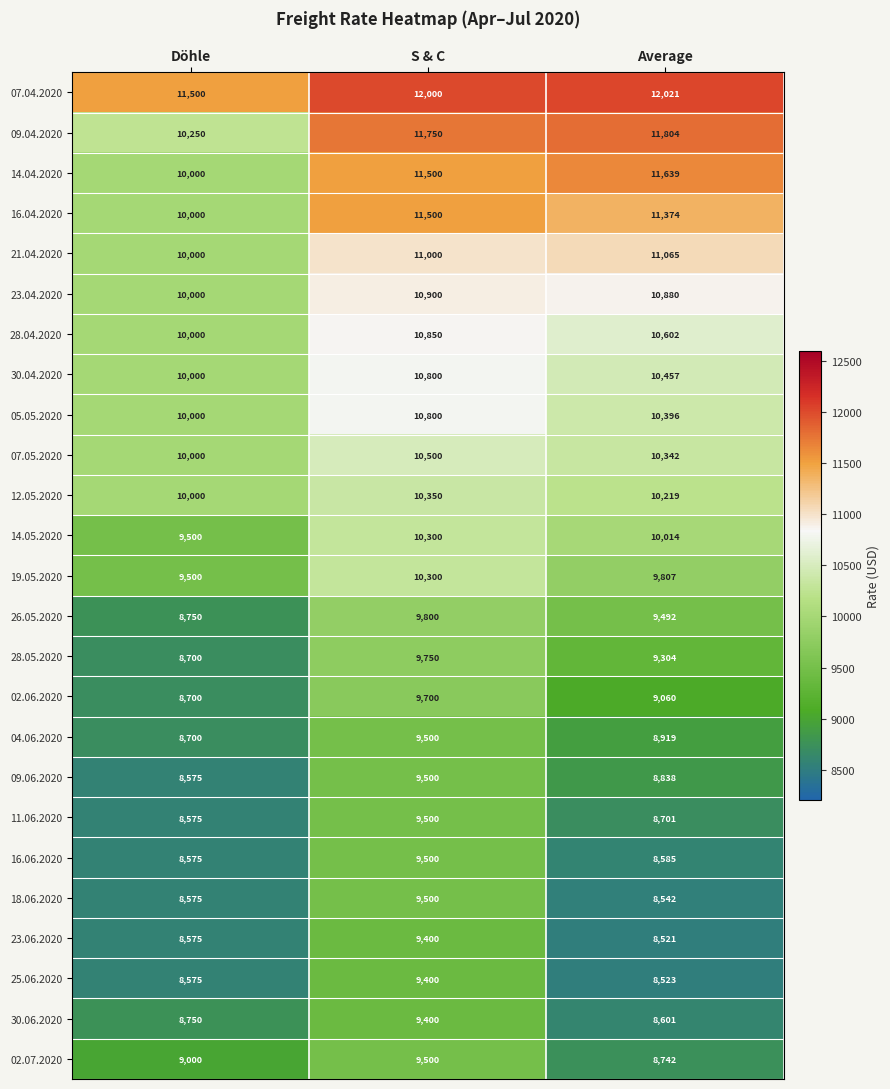

At which category is the sum across all series the highest?

S & C